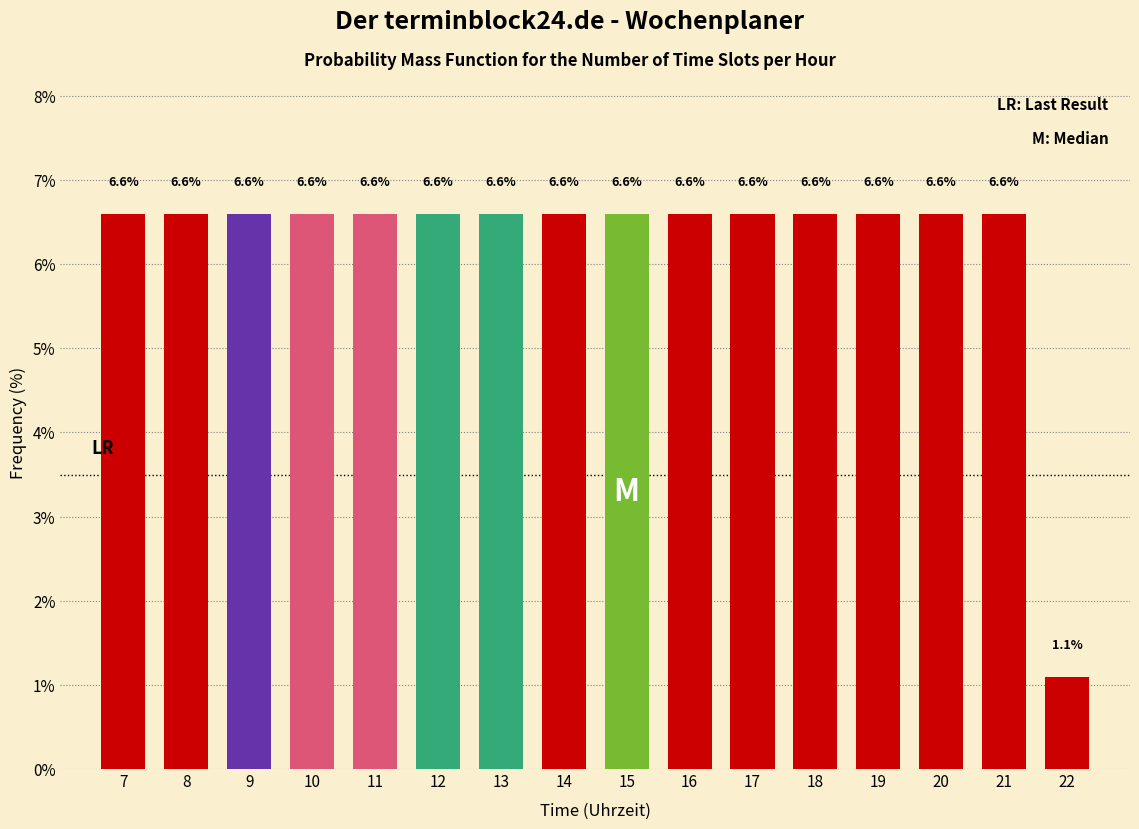

Reading left to right, transcribe all the data shown in this chart.

6.6	6.6	6.6	6.6	6.6	6.6	6.6	6.6	6.6	6.6	6.6	6.6	6.6	6.6	6.6	1.1